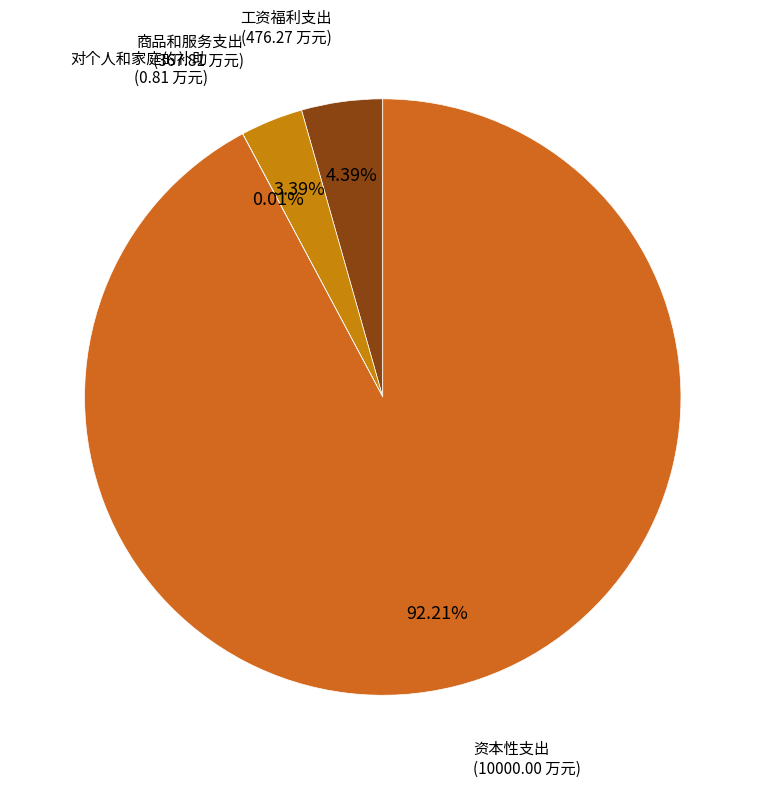

What is the largest slice in the pie chart?

资本性支出